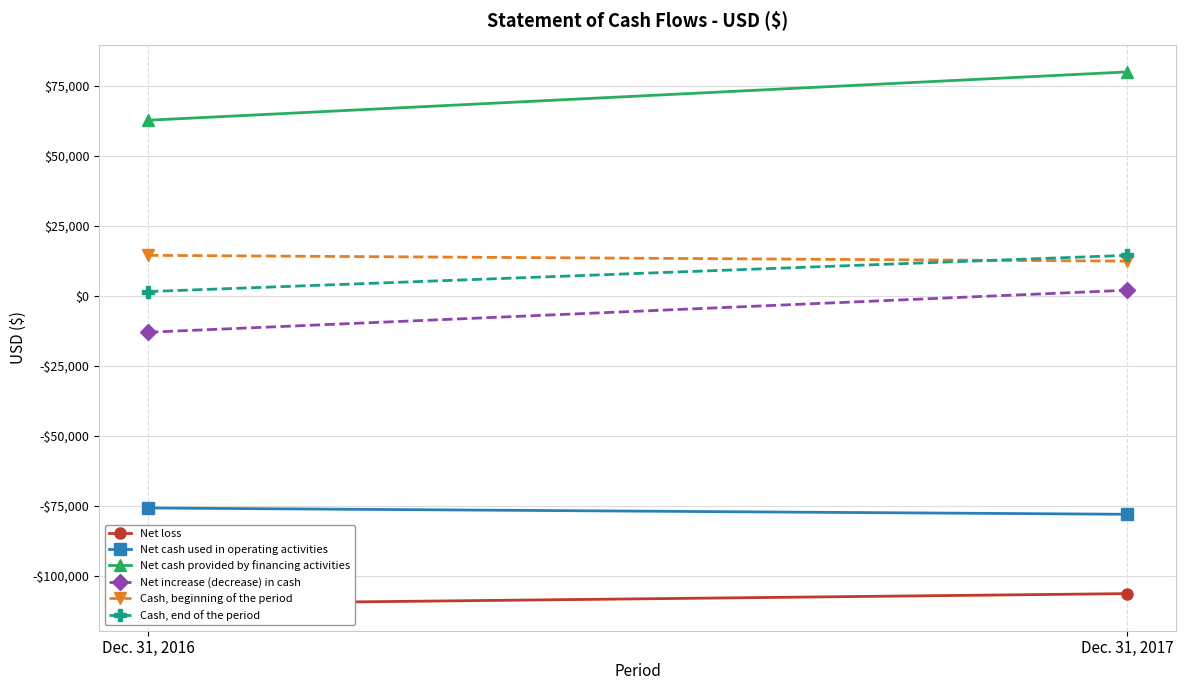

What is the value of the Cash, end of the period point at the 1st from the left?

1573